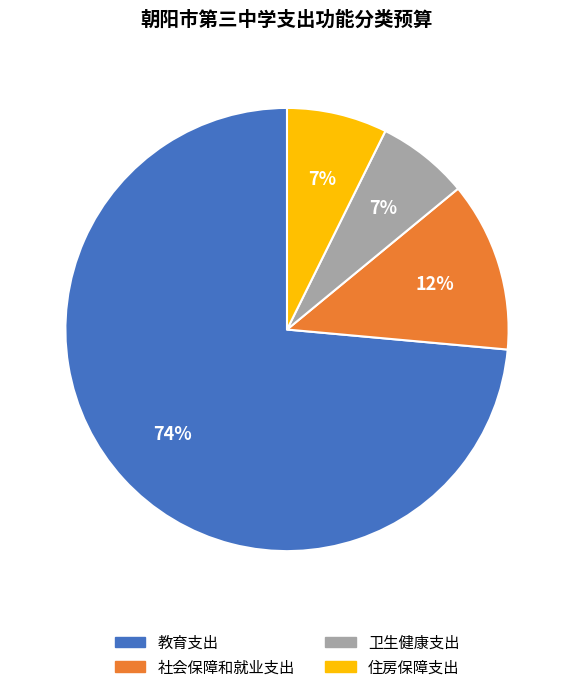

To the nearest percent, what is the combined percentage of 卫生健康支出 and 社会保障和就业支出?

19%